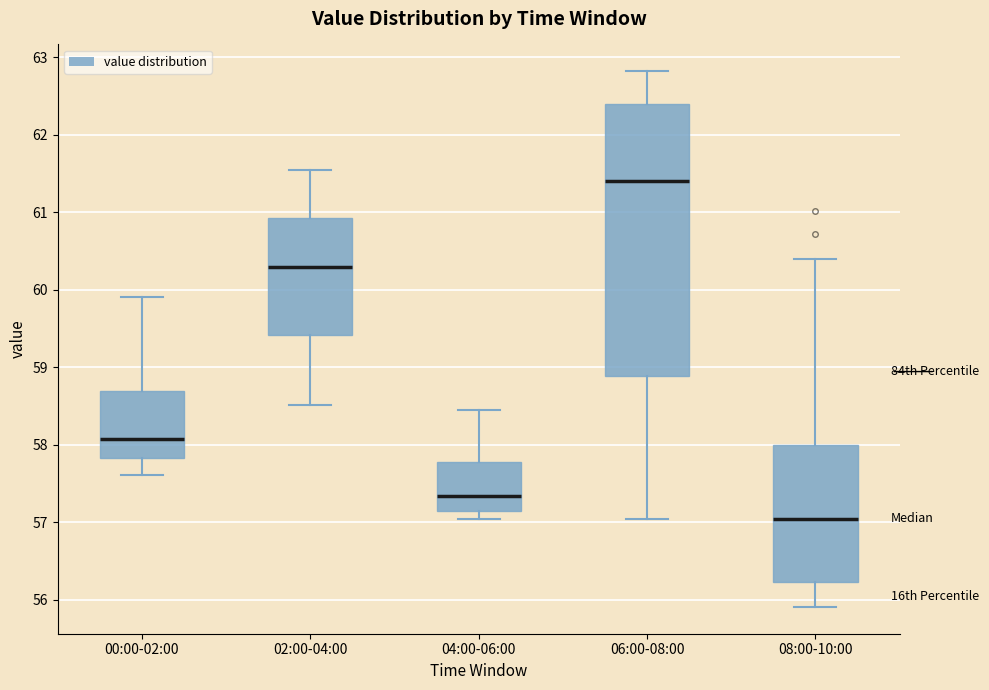

Where is the lower edge of the box for 08:00-10:00 on the y-axis? The values are not printed on the chart, so give them approximately, as read against the axis.

56.2